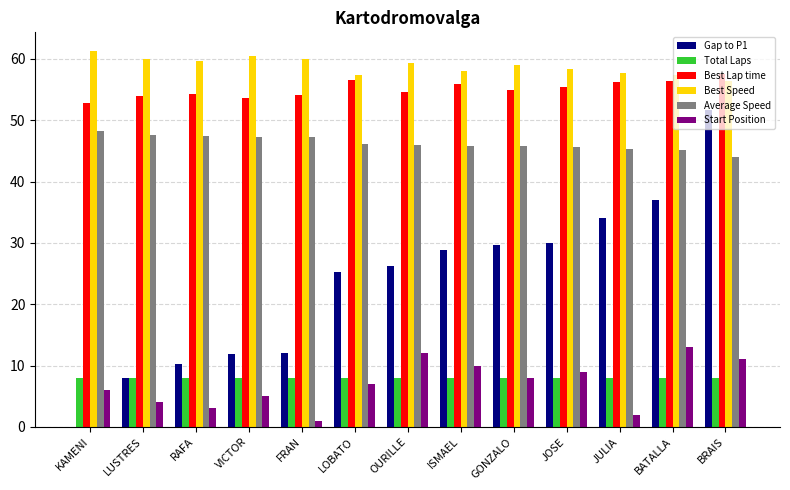

True or false: Best Speed has a value of 18.3 at ISMAEL.

False